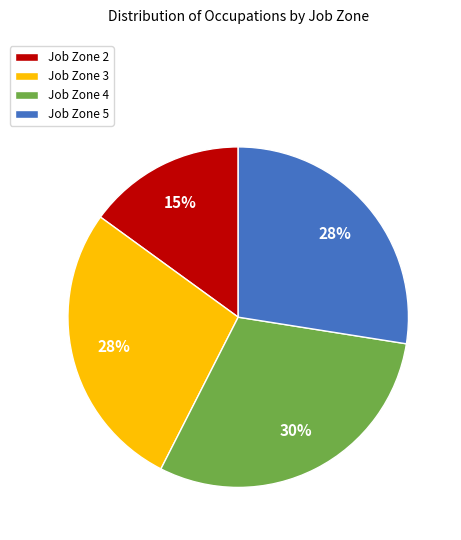

Does any single category account for the majority?

No